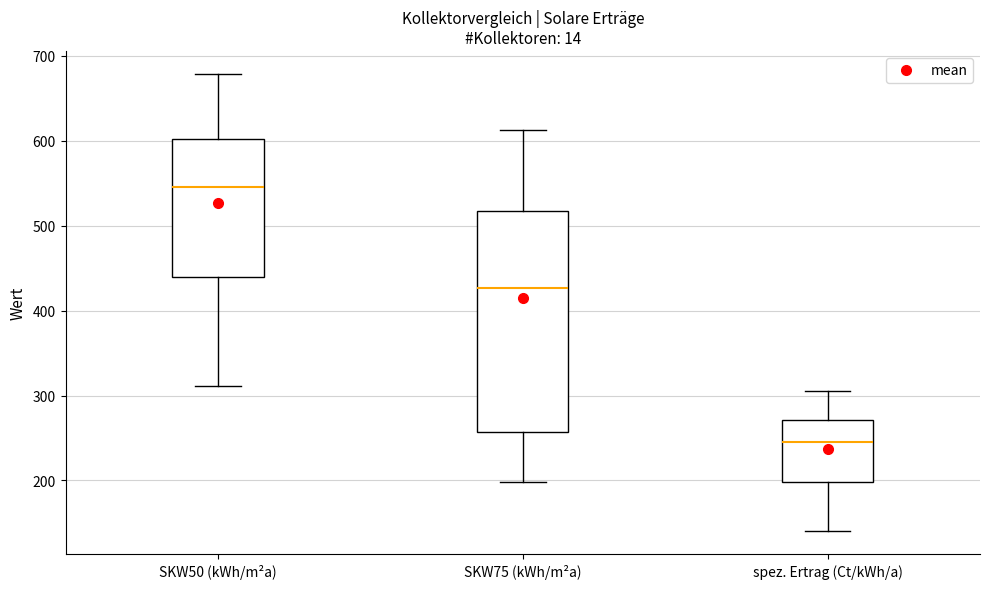

Reading left to right, transcribe this box plot: for each box, give where its median line is, the range the box spans, and where its two whiskers end, as read against the y-axis. The values are not printed on the chart, so give them approximately, as read against the axis.

SKW50 (kWh/m²a): median 550, box 440 to 600, whiskers 310 to 680
SKW75 (kWh/m²a): median 430, box 260 to 520, whiskers 200 to 610
spez. Ertrag (Ct/kWh/a): median 250, box 200 to 270, whiskers 140 to 310